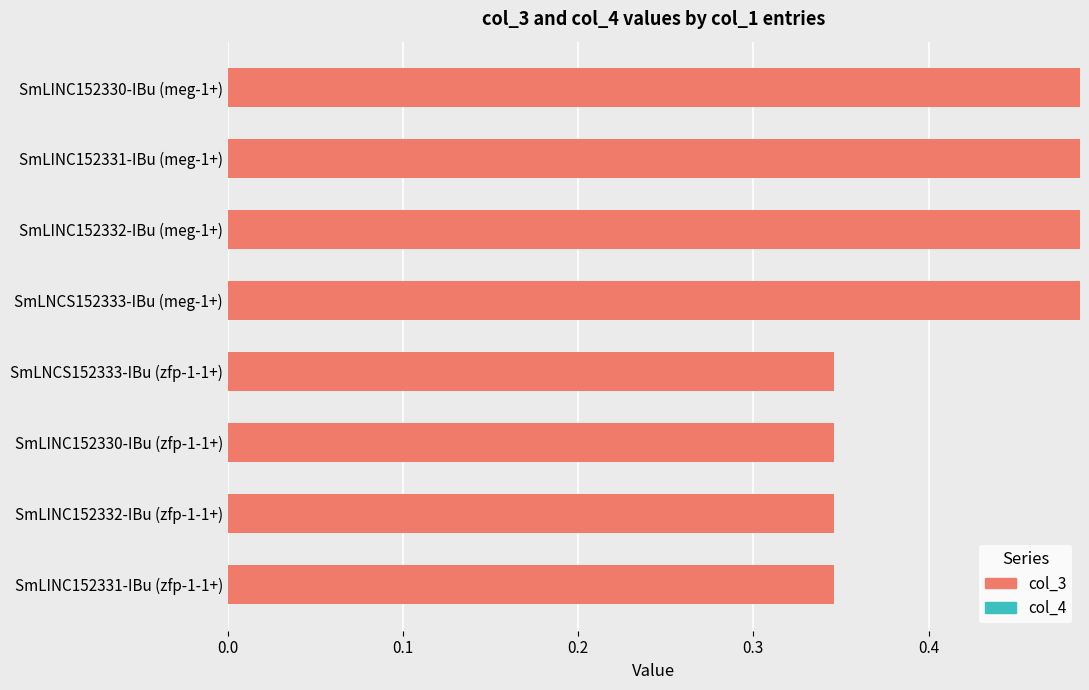

How many categories are shown in the chart?

8